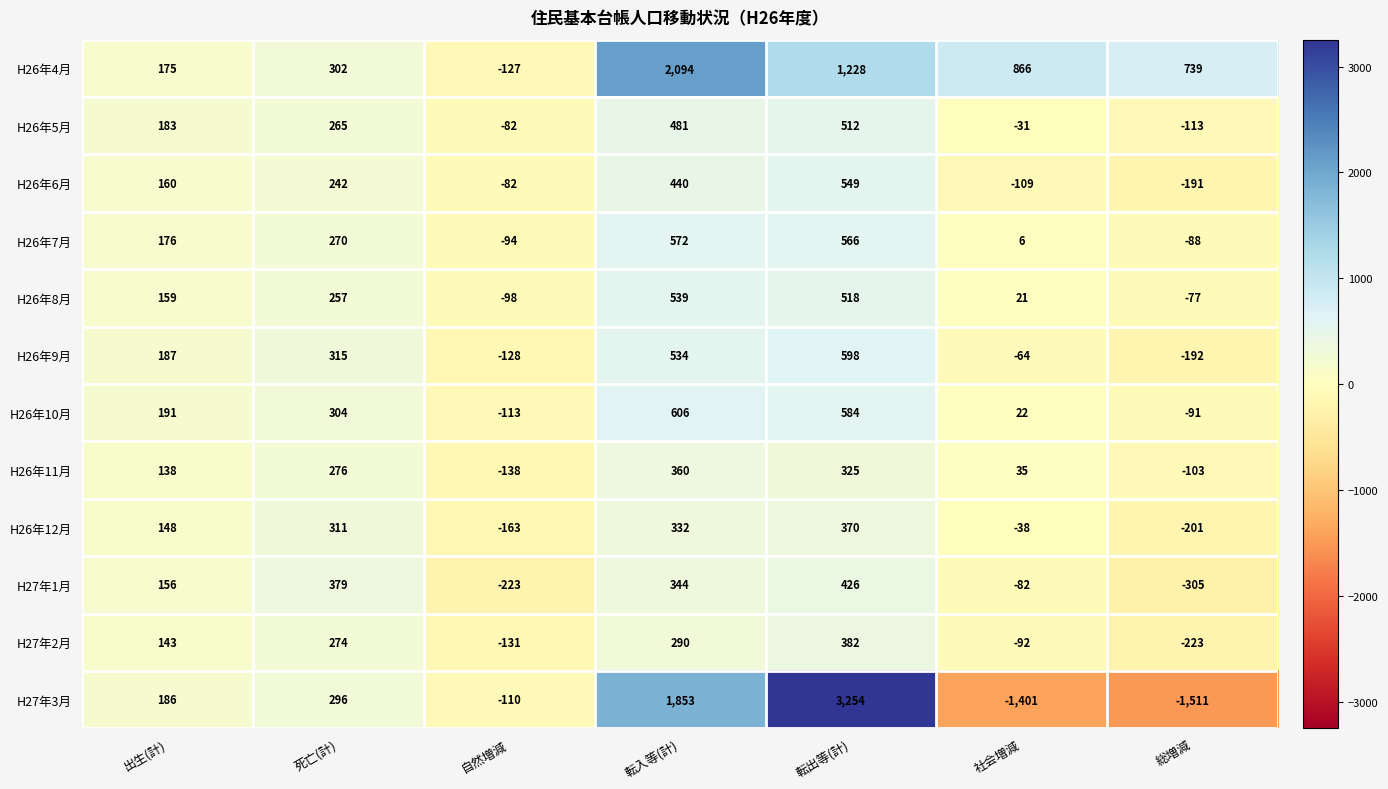

At how many categories does at least one series exceed 3225?

1